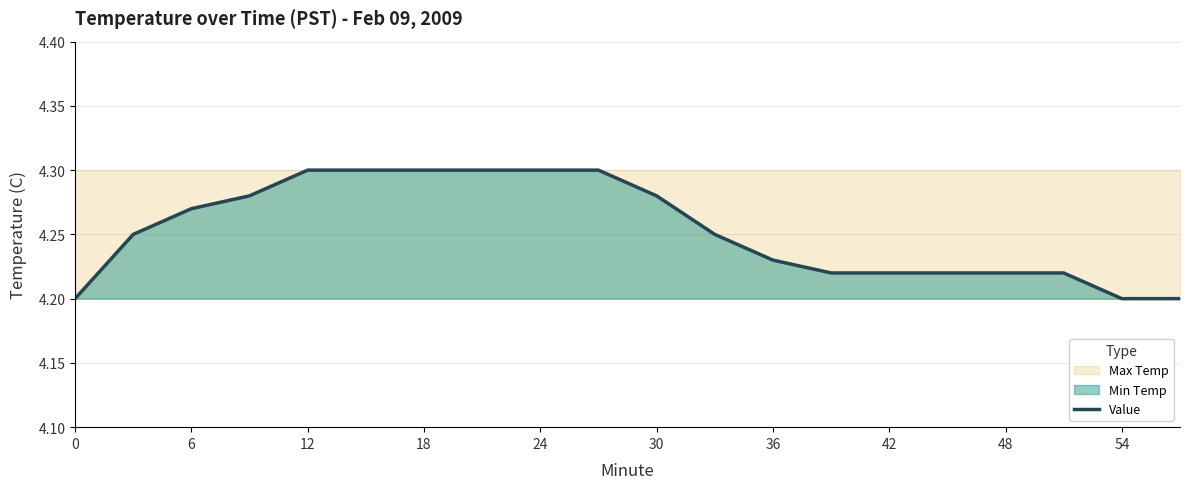

True or false: Value has a value of 4.3 at 18.

True